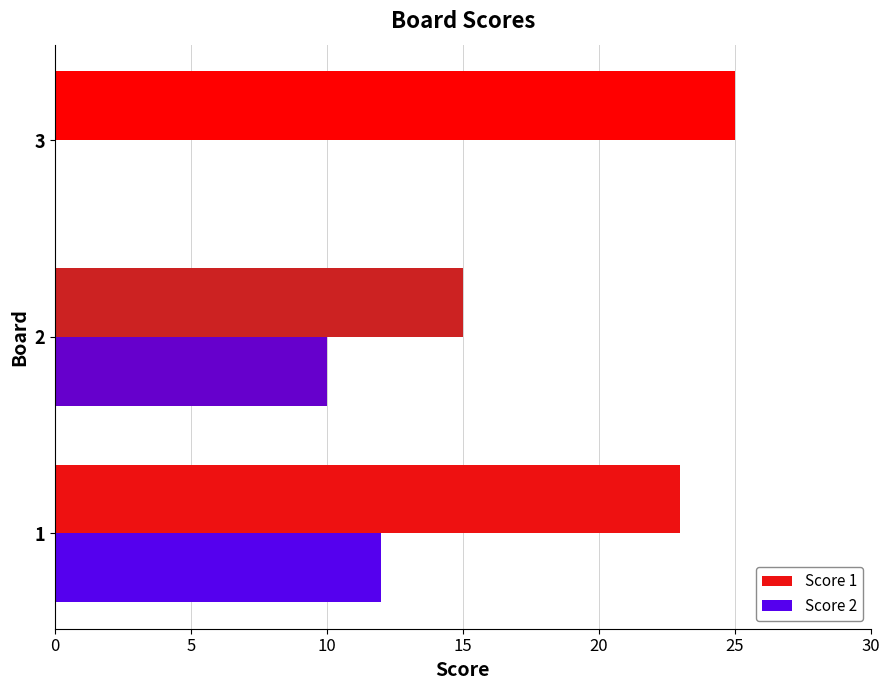

The Score 2 series shows 12 at 1. True or false?

True